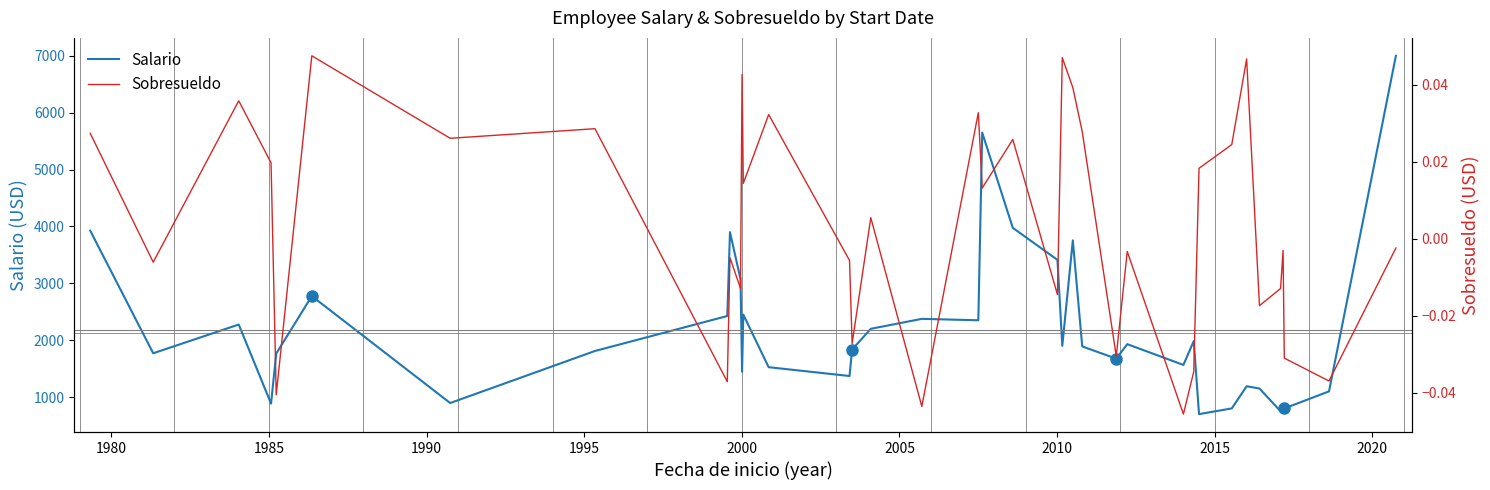

Reading left to right, transcribe all the data shown in this chart.

Salario: 3925.0	1770.0	2275.0	885.0	1765.0	2775.0	895.0	1810.0	2425.0	3900.0	3075.0	1445.0	2450.0	1525.0	1370.0	1835.0	2200.0	2375.0	2350.0	5650.0	3975.0	3412.0	1900.0	3755.0	1890.0	1675.0	1930.0	1565.0	1985.0	700.0	800.0	1190.0	1150.0	750.0	825.0	800.0	1100.0	7000.0
Sobresueldo: 0.0	-0.0	0.0	0.0	-0.0	0.0	0.0	0.0	-0.0	-0.0	-0.0	0.0	0.0	0.0	-0.0	-0.0	0.0	-0.0	0.0	0.0	0.0	-0.0	0.0	0.0	0.0	-0.0	-0.0	-0.0	-0.0	0.0	0.0	0.0	-0.0	-0.0	-0.0	-0.0	-0.0	-0.0